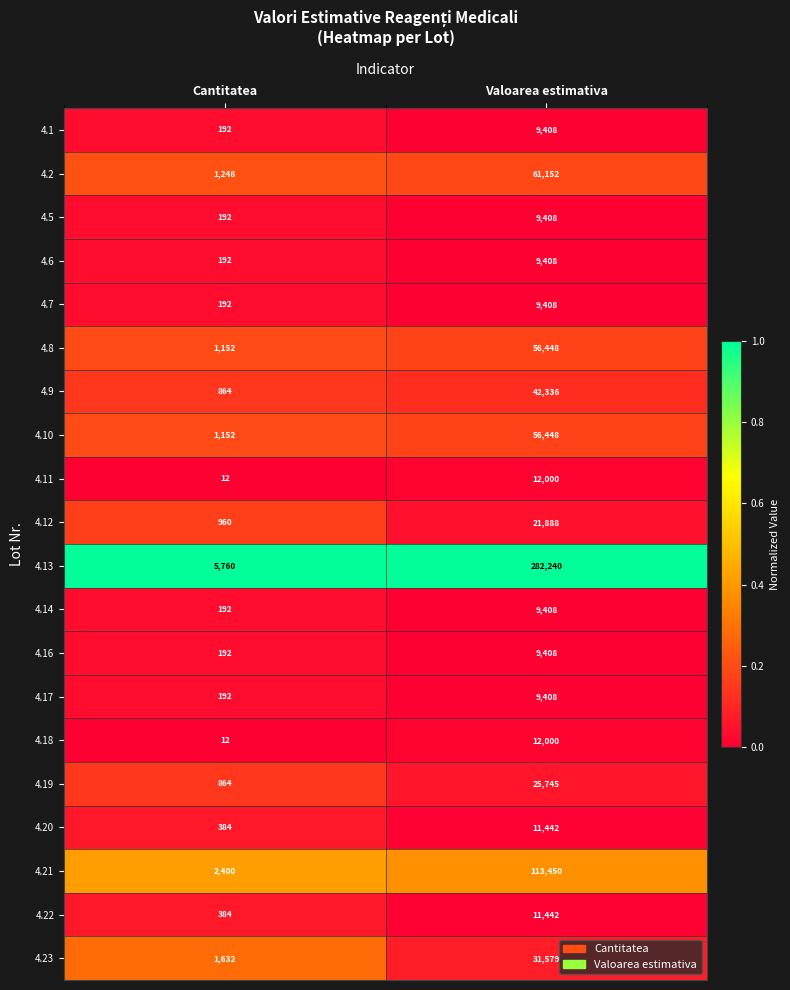

What is the smallest value displayed?

12